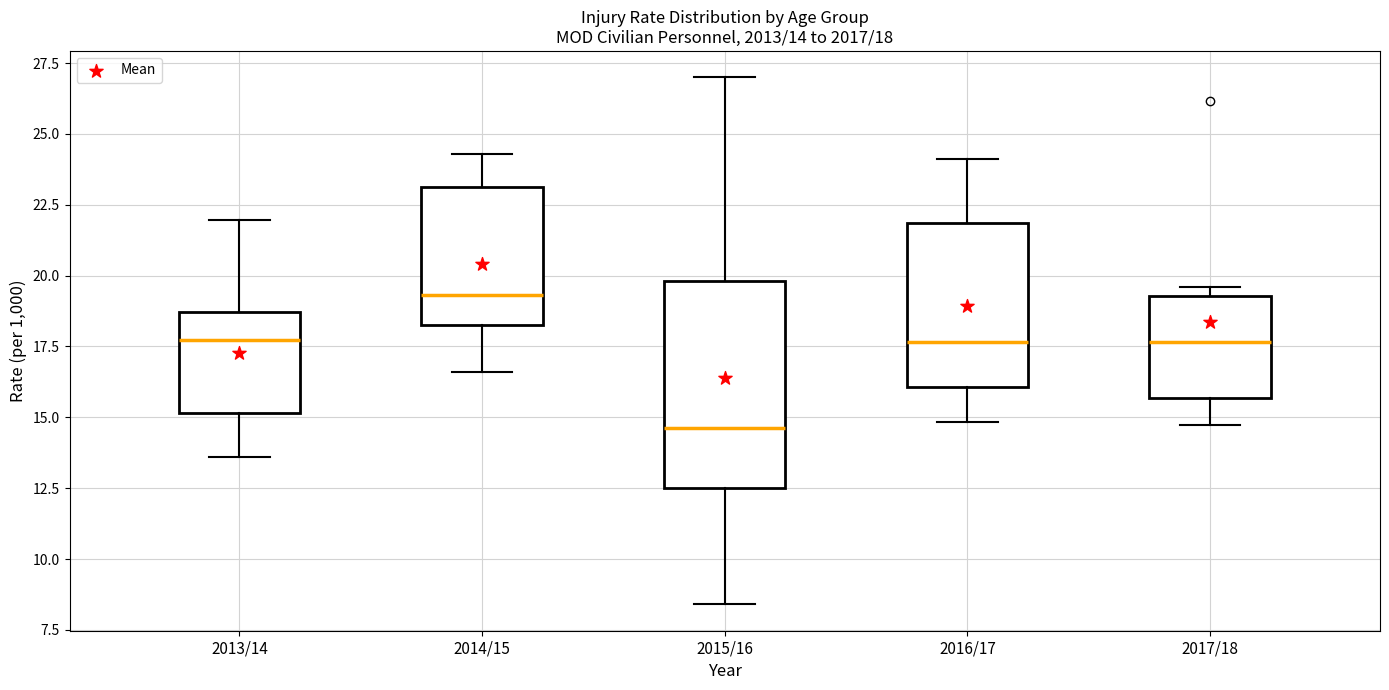

Comparing the boxes themselves (not the whiskers), which one is the tallest?

2015/16